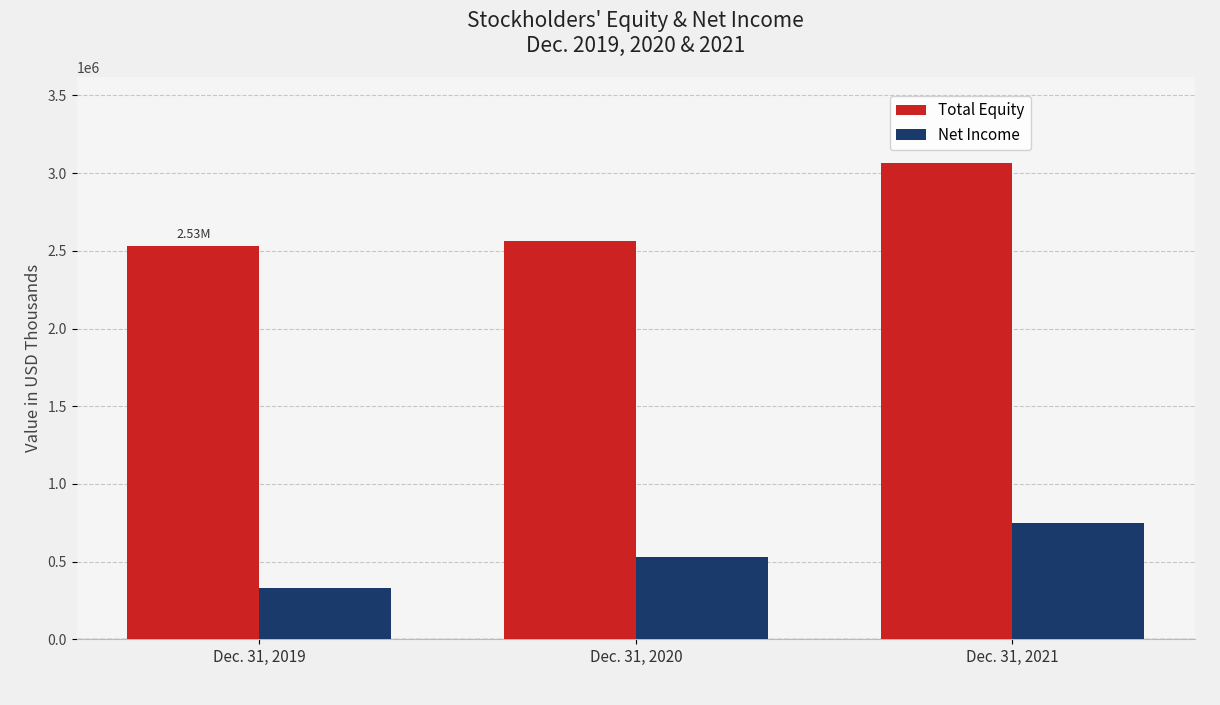

How many bars are there in total?

6